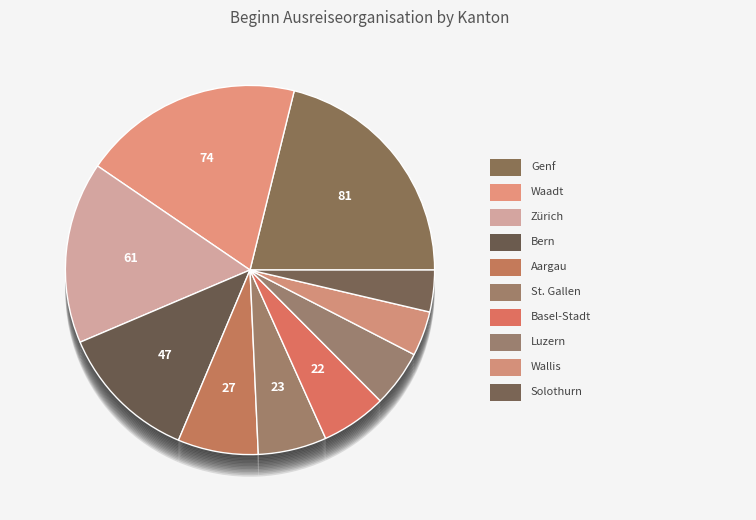

To the nearest percent, what is the difference between the Bern and Bundesasylzentren slice percentages?

10%